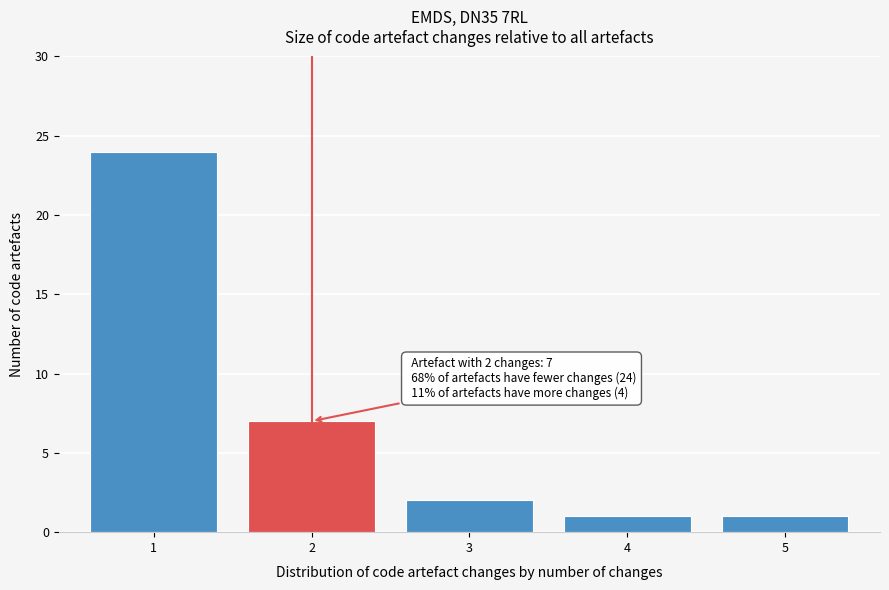

Which range on the x-axis has the tallest bar?

0.5 to 1.5